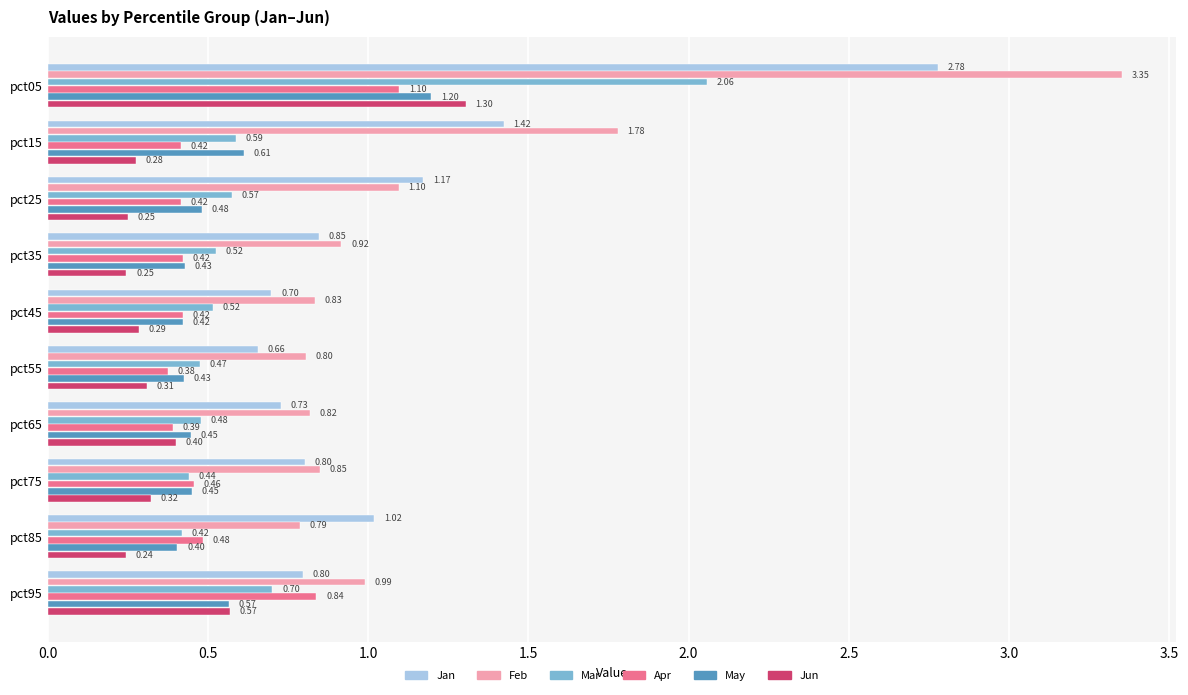

Is the value of Jan at pct55 greater than the value of Apr at pct05?

No